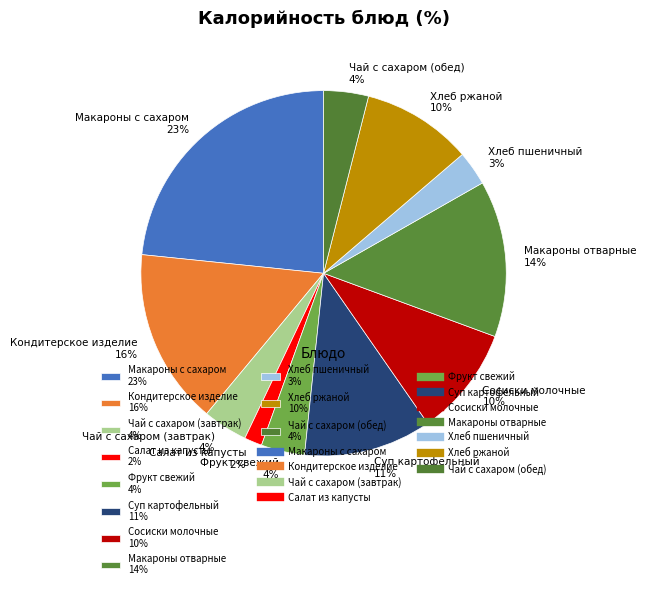

True or false: Макароны отварные accounts for 19% of the total.

False